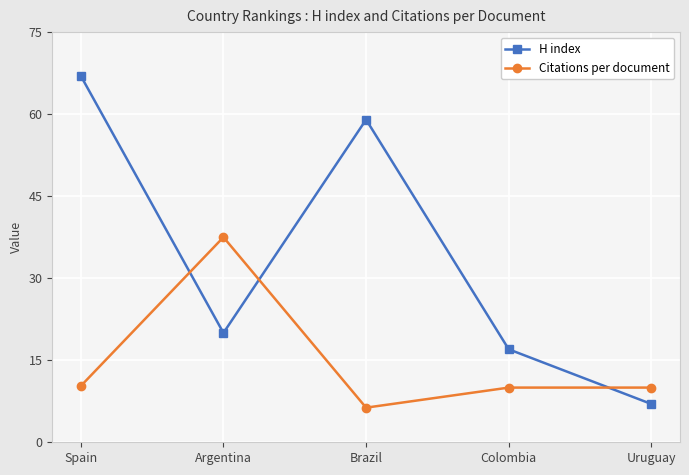

How many data points does each series have?

5